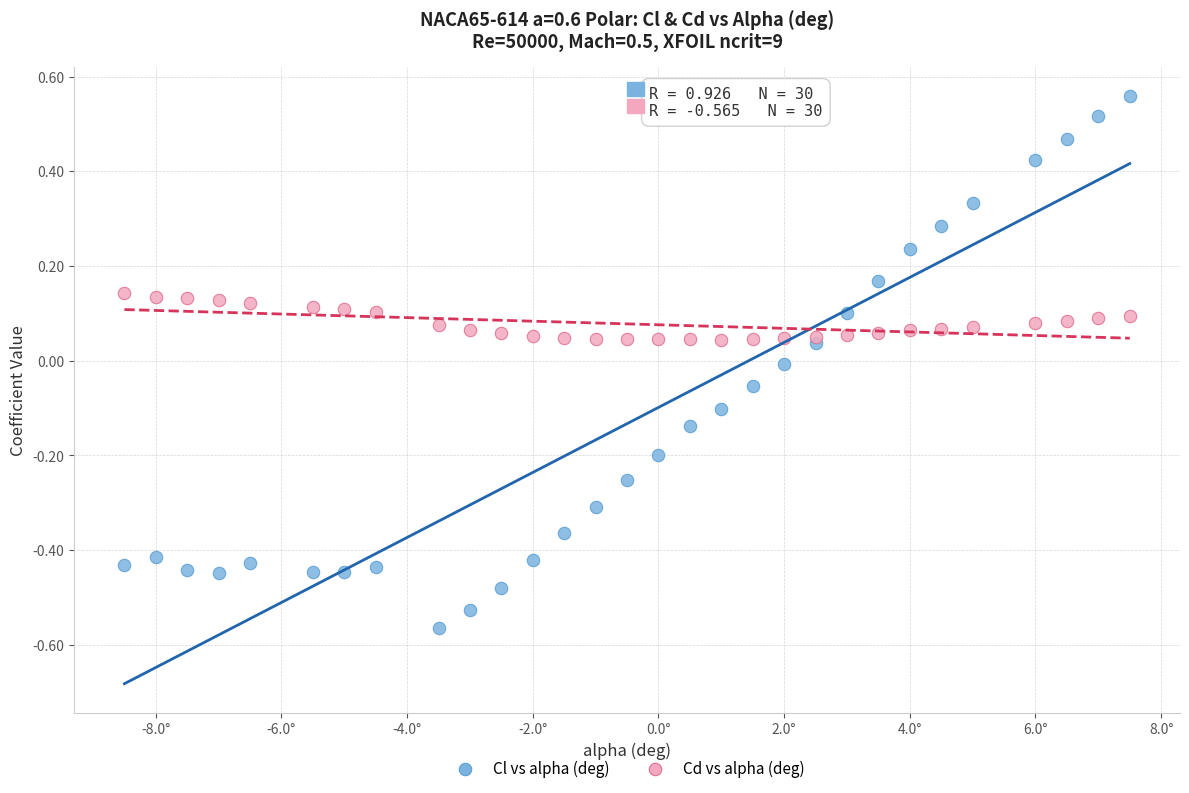

What are all the series names shown in the legend?

Cl vs alpha (deg), Cd vs alpha (deg)